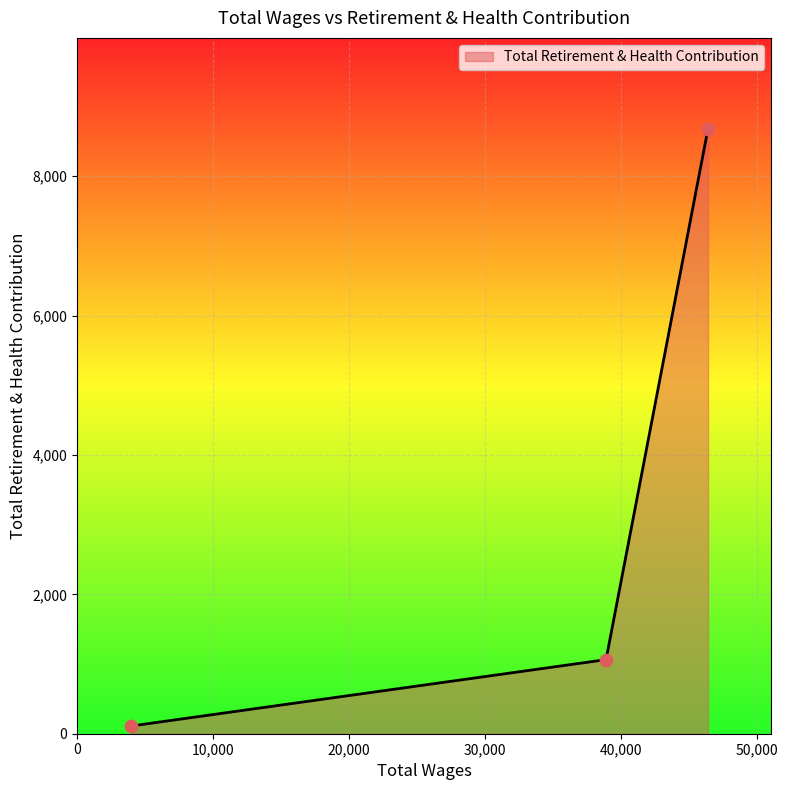

Which has a higher value, Social Service Aide or Certified Nurse Assistant?

Social Service Aide